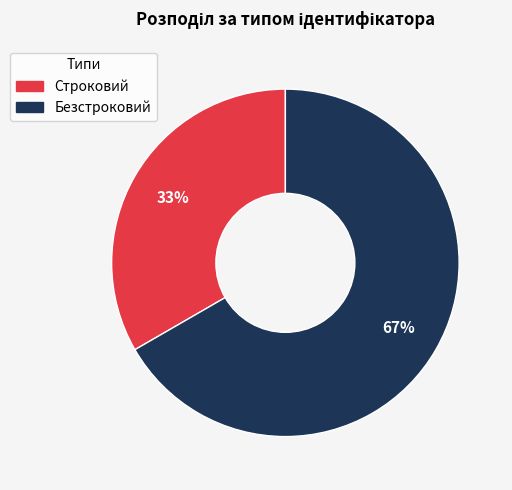

To the nearest percent, what is the combined percentage of Безстроковий and Строковий?

100%